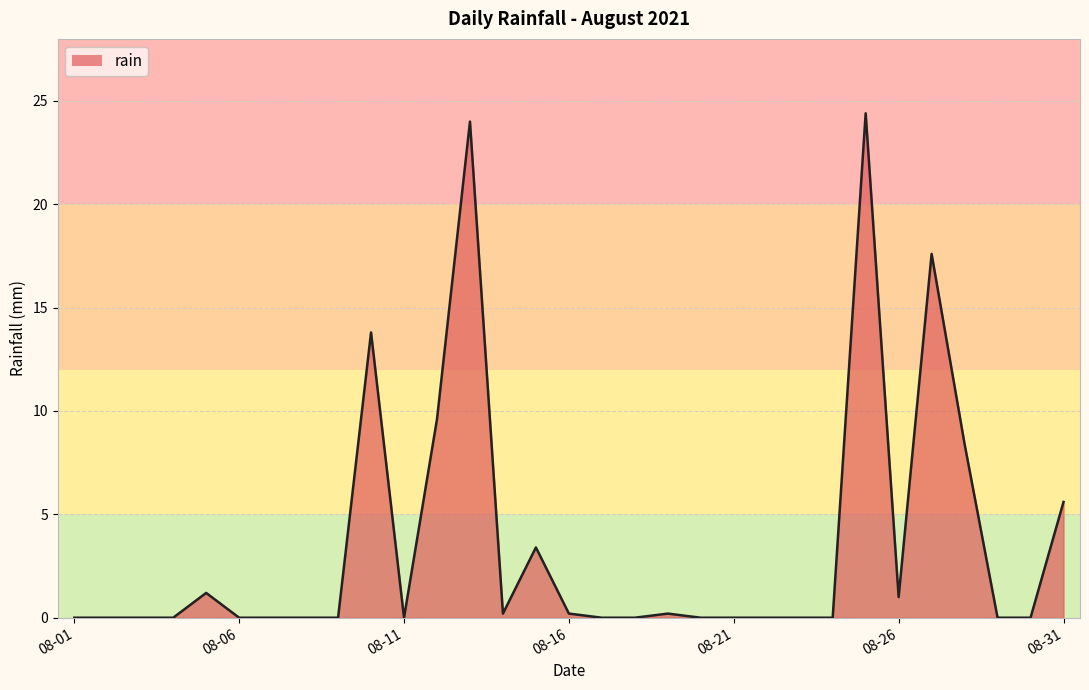

What is the maximum value shown in the chart?

24.4